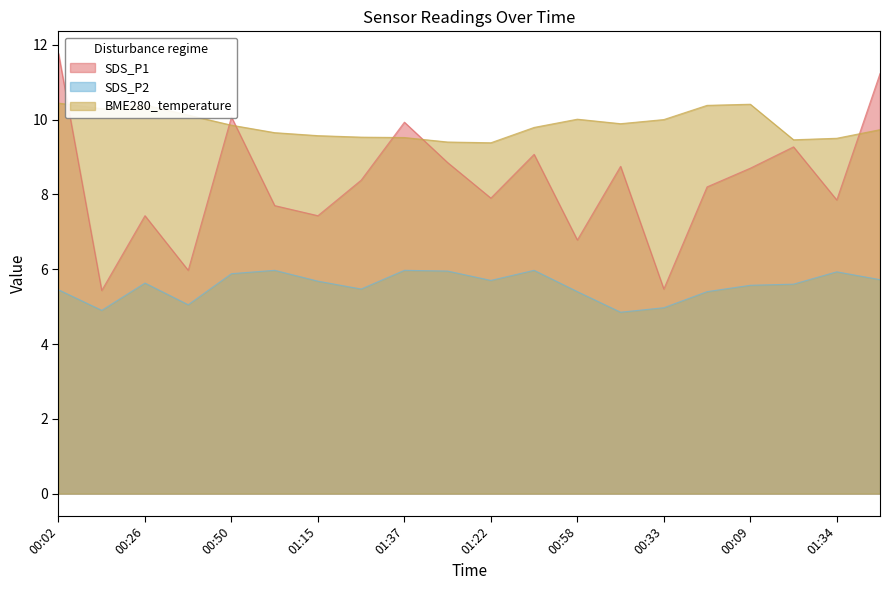

True or false: SDS_P2 and BME280_temperature cross at least once.

False